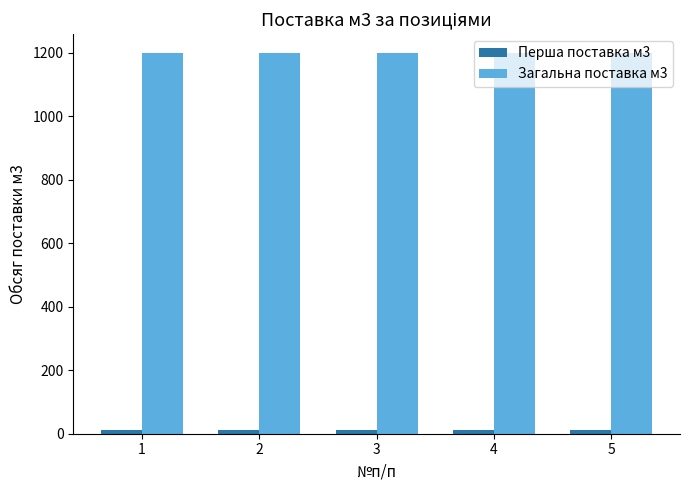

What is the greatest value displayed?

1200